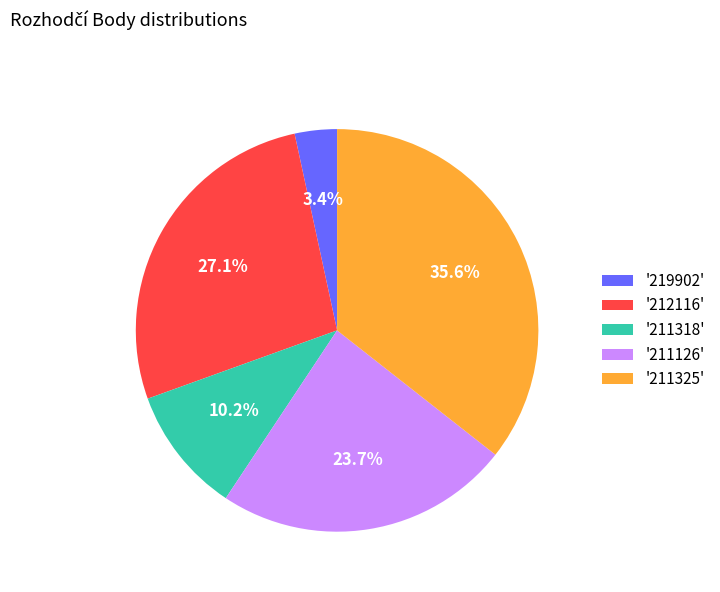

Does any single category account for the majority?

No